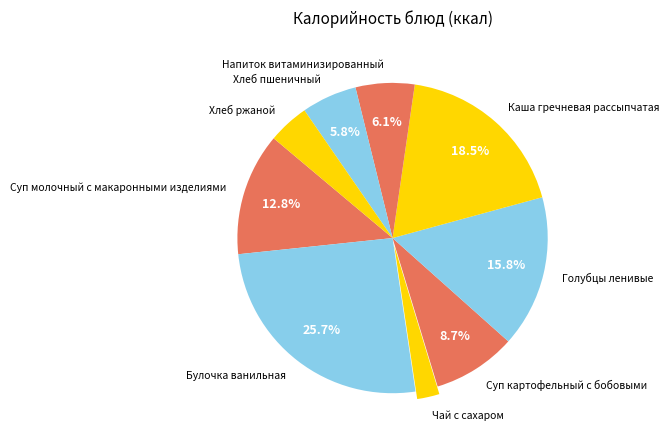

What percentage is the Чай с сахаром slice, to the nearest percent?

2%